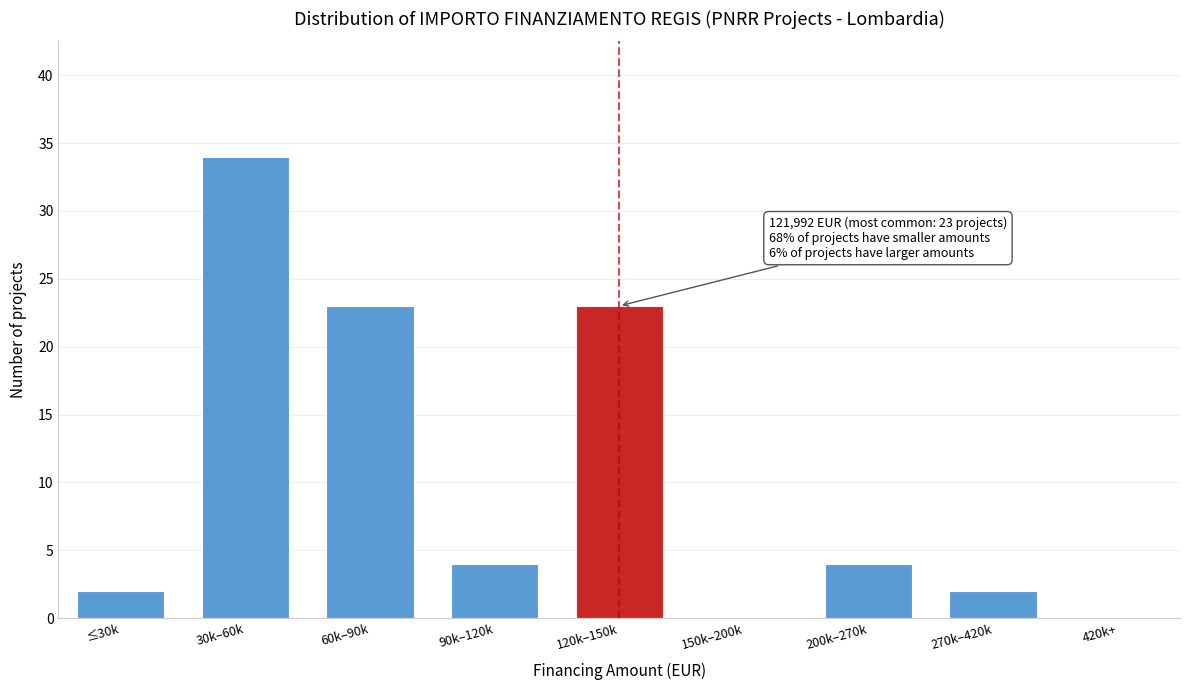

Reading right to left, extract all data points from this chart.

420k+=0	270k–420k=2	200k–270k=4	150k–200k=0	120k–150k=23	90k–120k=4	60k–90k=23	30k–60k=34	≤30k=2